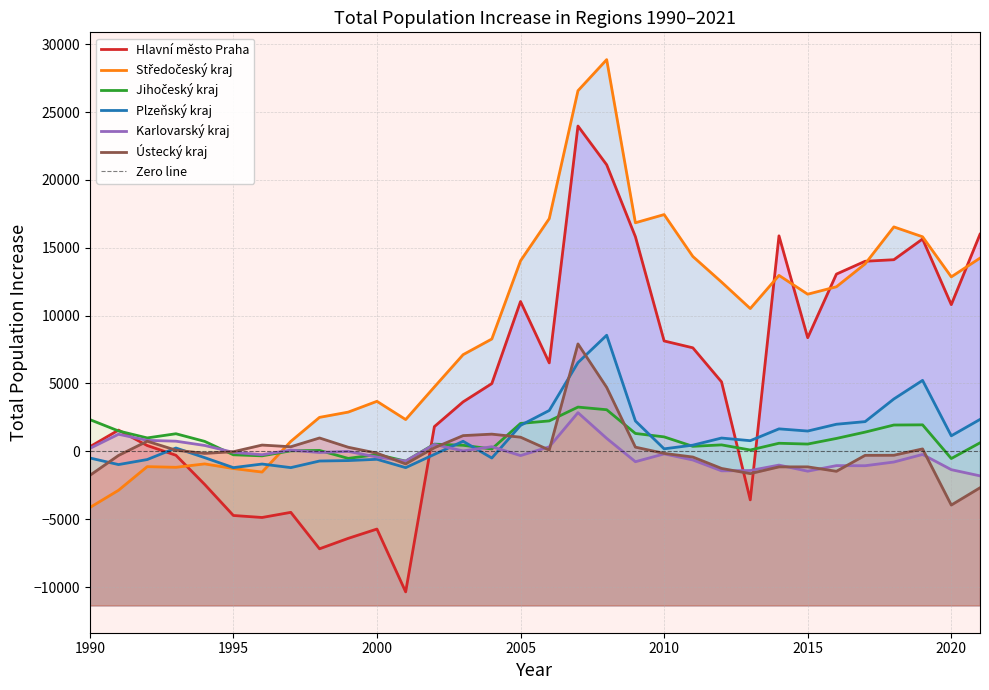

In Plzeňský kraj, how many points are higher than both neighbors (excluding endpoints)?

8